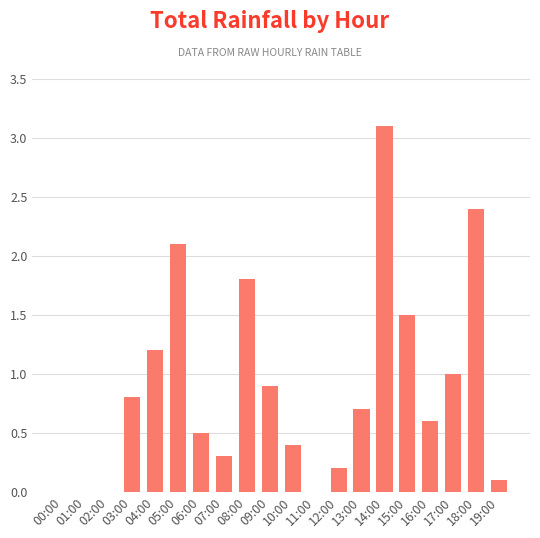

What is the maximum value shown in the chart?

3.1